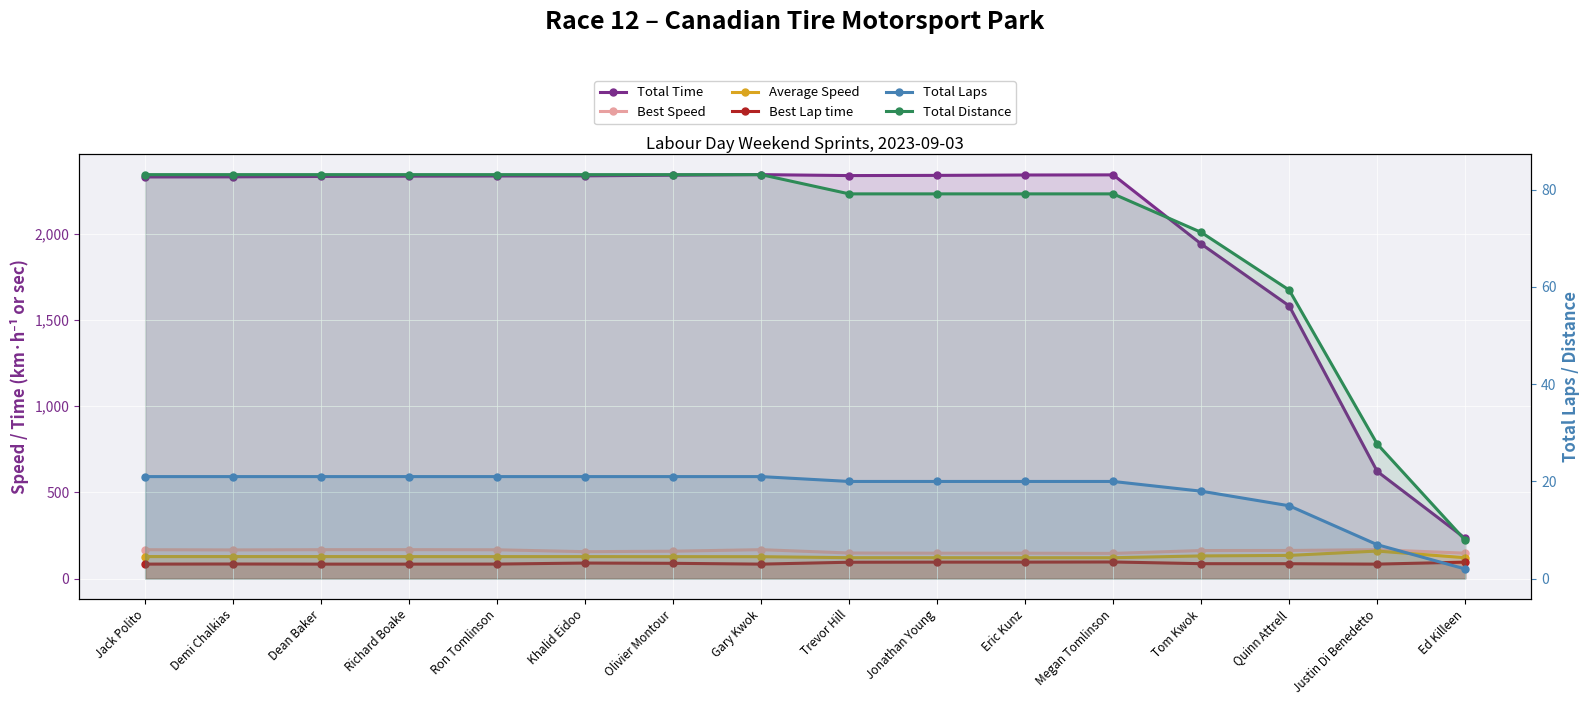

The Total Distance series shows 19.1 at Tom Kwok. True or false?

False